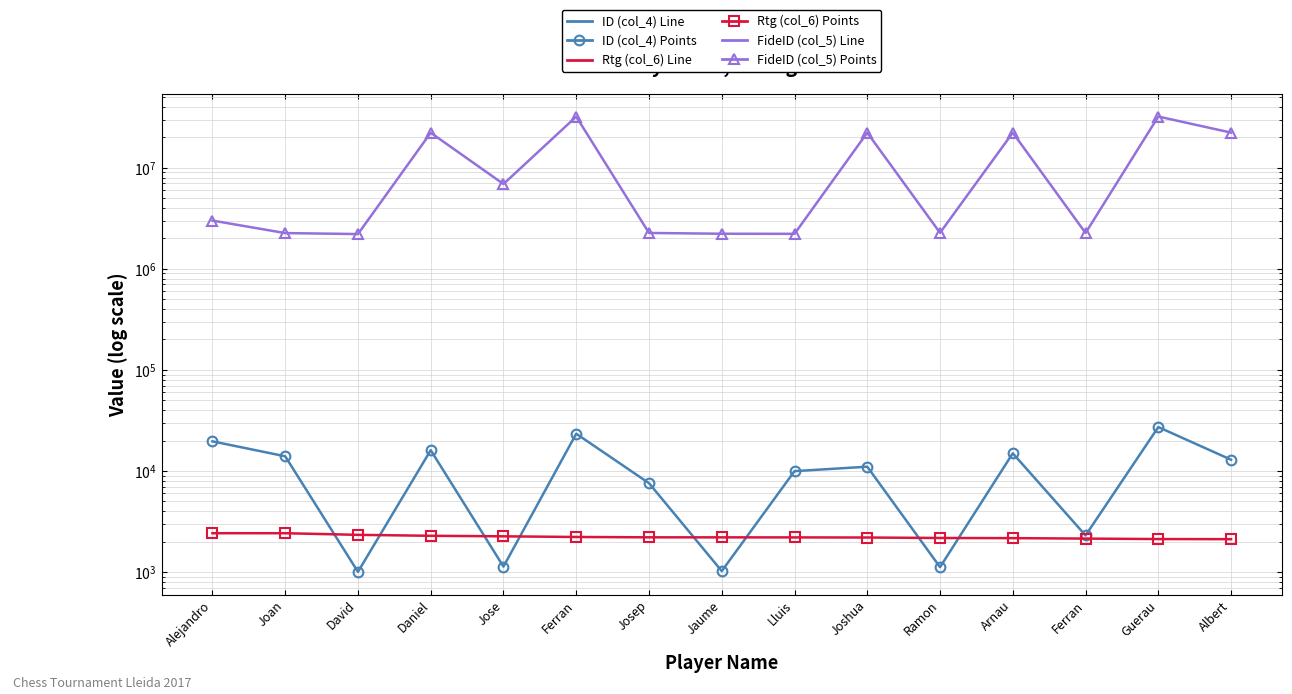

Reading left to right, what are all the values shown in this chart?

ID (col_4) Line: 19659	13991	1006	16081	1134	23389	7582	1024	9970	11034	1120	14971	2307	27213	12934
ID (col_4) Points: 19659	13991	1006	16081	1134	23389	7582	1024	9970	11034	1120	14971	2307	27213	12934
Rtg (col_6) Line: 2426	2425	2337	2287	2260	2226	2209	2207	2205	2199	2176	2168	2146	2123	2118
Rtg (col_6) Points: 2426	2425	2337	2287	2260	2226	2209	2207	2205	2199	2176	2168	2146	2123	2118
FideID (col_5) Line: 3001288	2257459	2207753	22202803	6900305	32045611	2263920	2223929	2219417	22230734	2270960	22218700	2262592	32098952	22251545
FideID (col_5) Points: 3001288	2257459	2207753	22202803	6900305	32045611	2263920	2223929	2219417	22230734	2270960	22218700	2262592	32098952	22251545